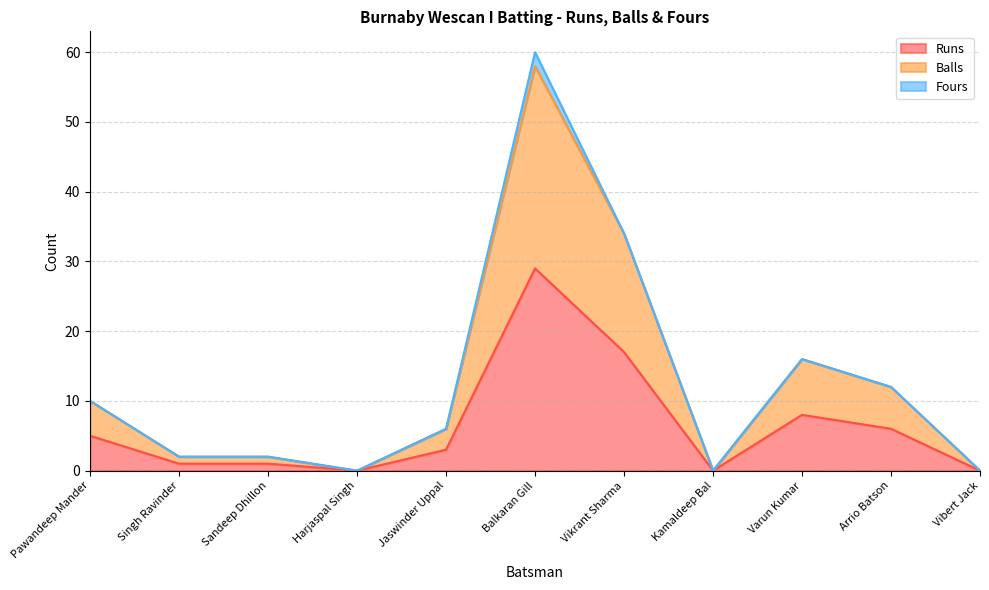

Does the chart display data point markers on the line(s)?

No